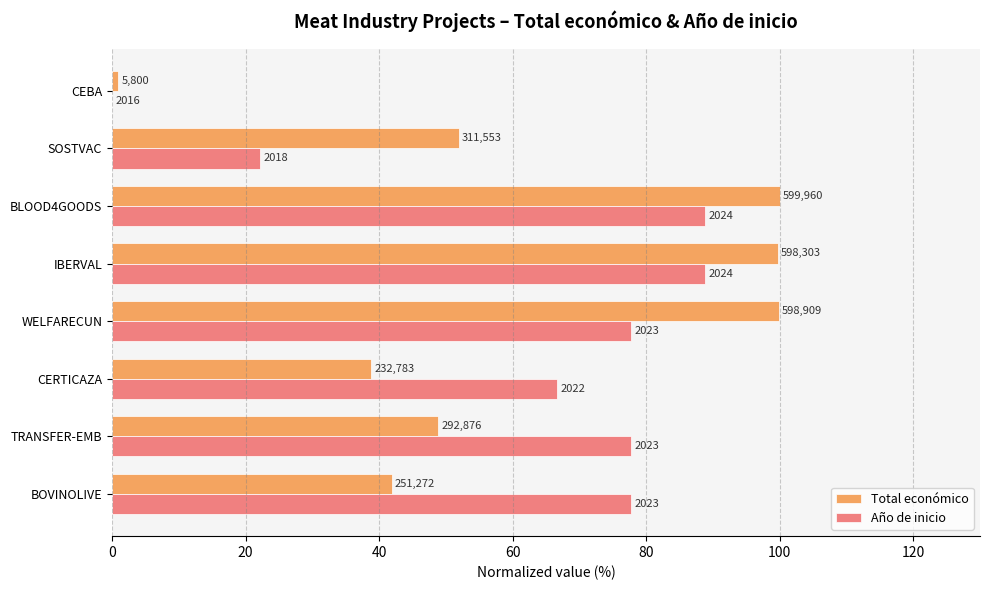

Count the number of categories in the chart.

8